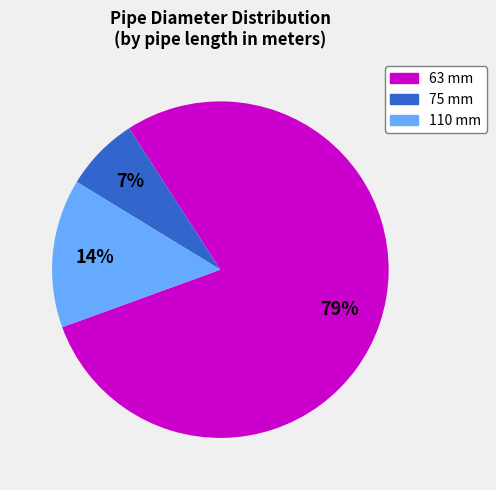

Is 63 mm the majority of the pie?

Yes